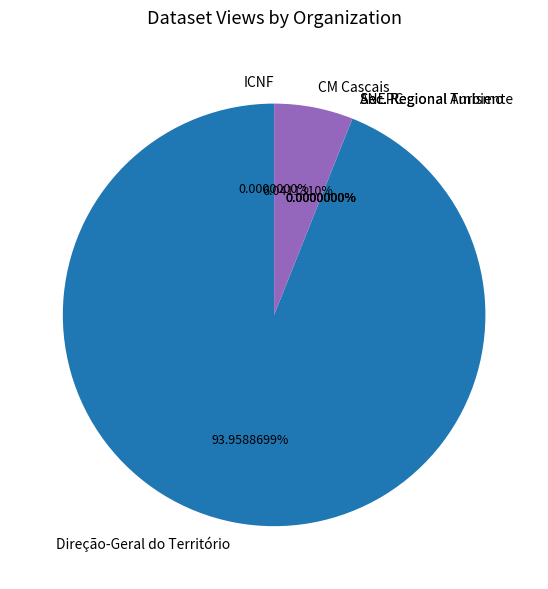

True or false: Secretaria Regional do Ambiente e Ação Climática accounts for 0% of the total.

True